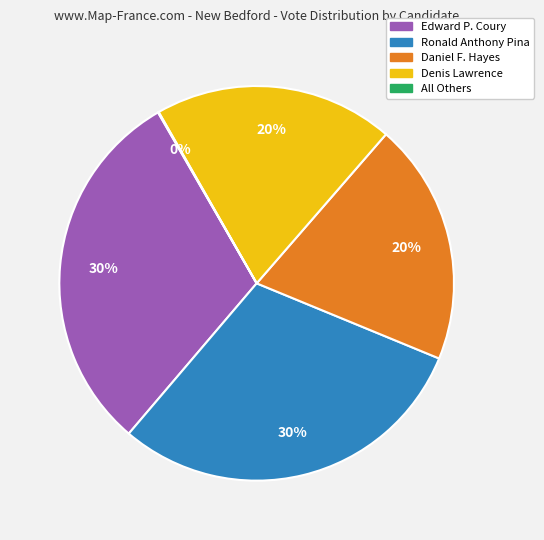

Which has a higher value, Daniel F. Hayes or Edward P. Coury?

Edward P. Coury